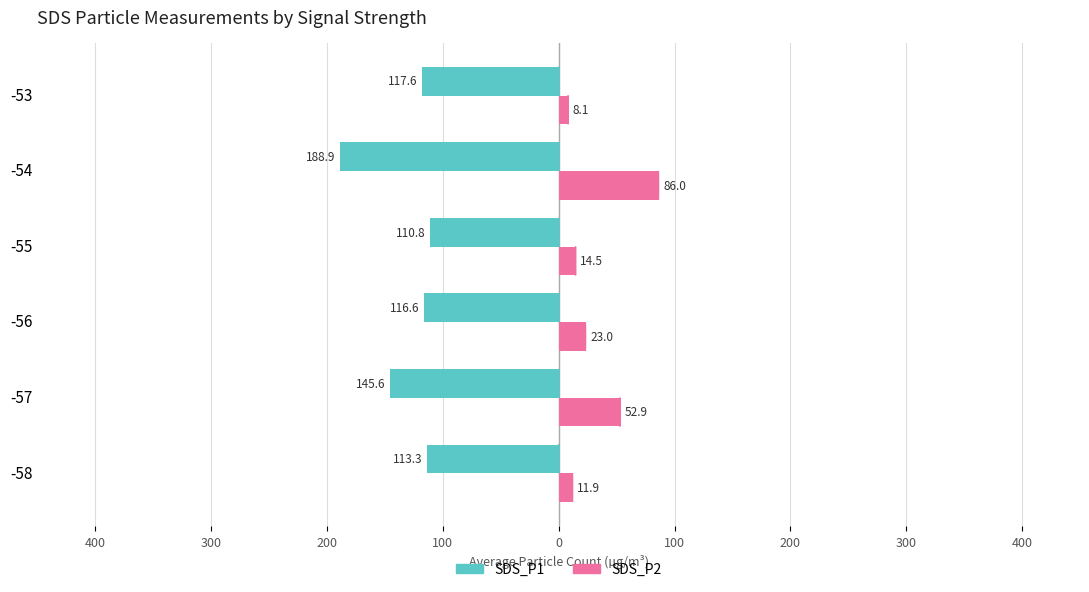

What are all the series names shown in the legend?

SDS_P1, SDS_P2